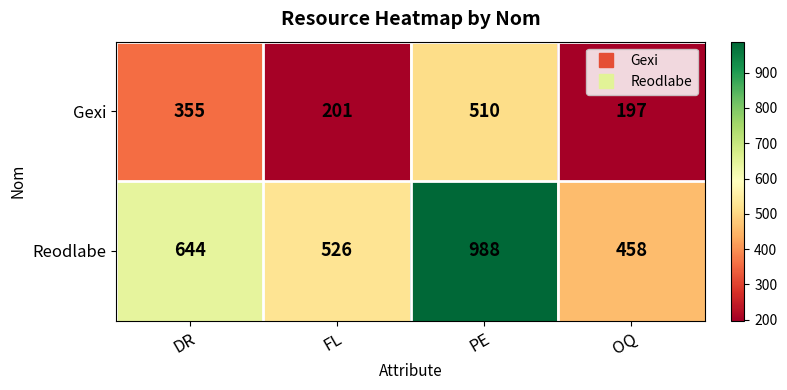

What is the average value of the Gexi series?

316